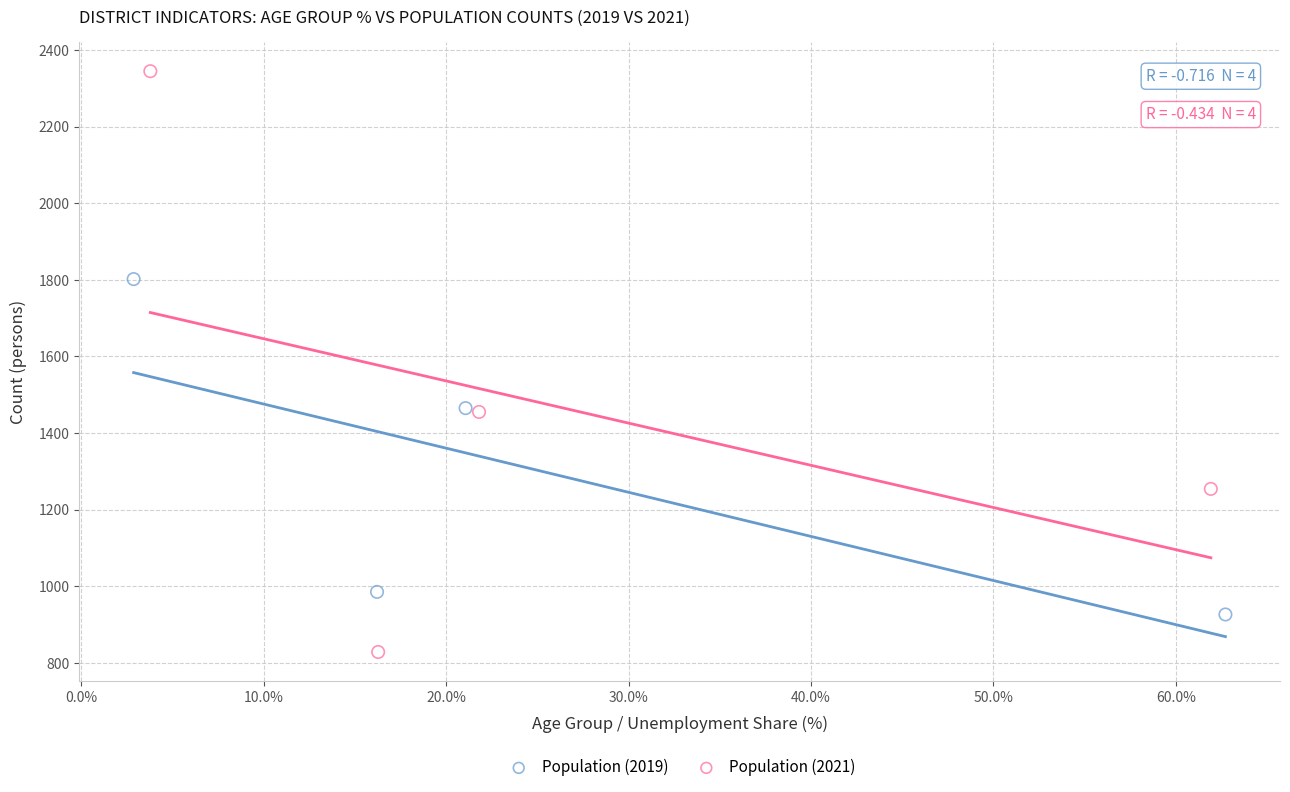

What are all the series names shown in the legend?

Population (2019), Population (2021)